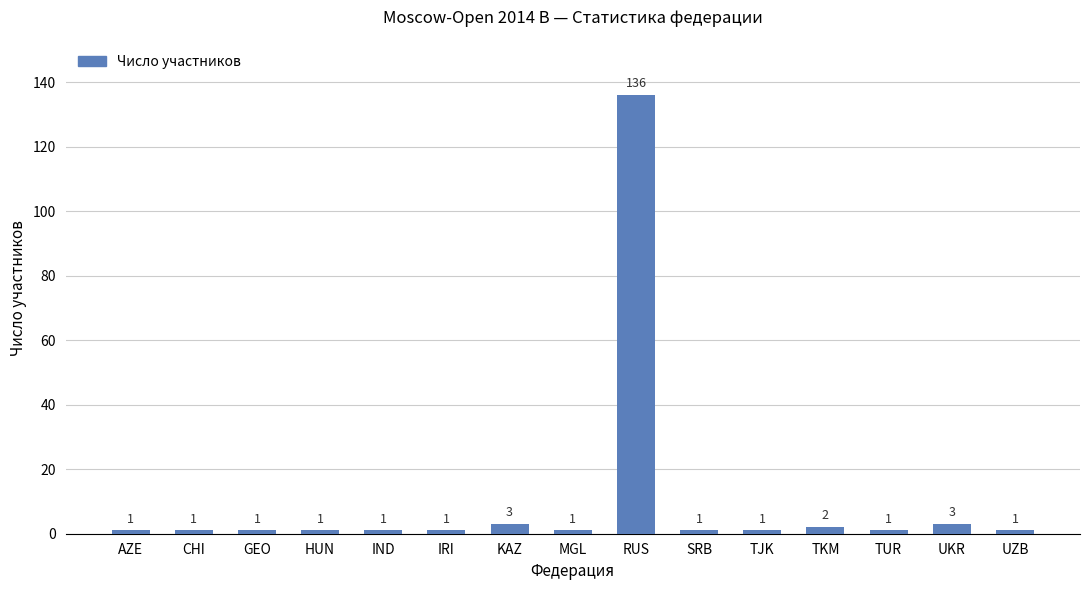

The chart shows a value of 1 at TUR. True or false?

True